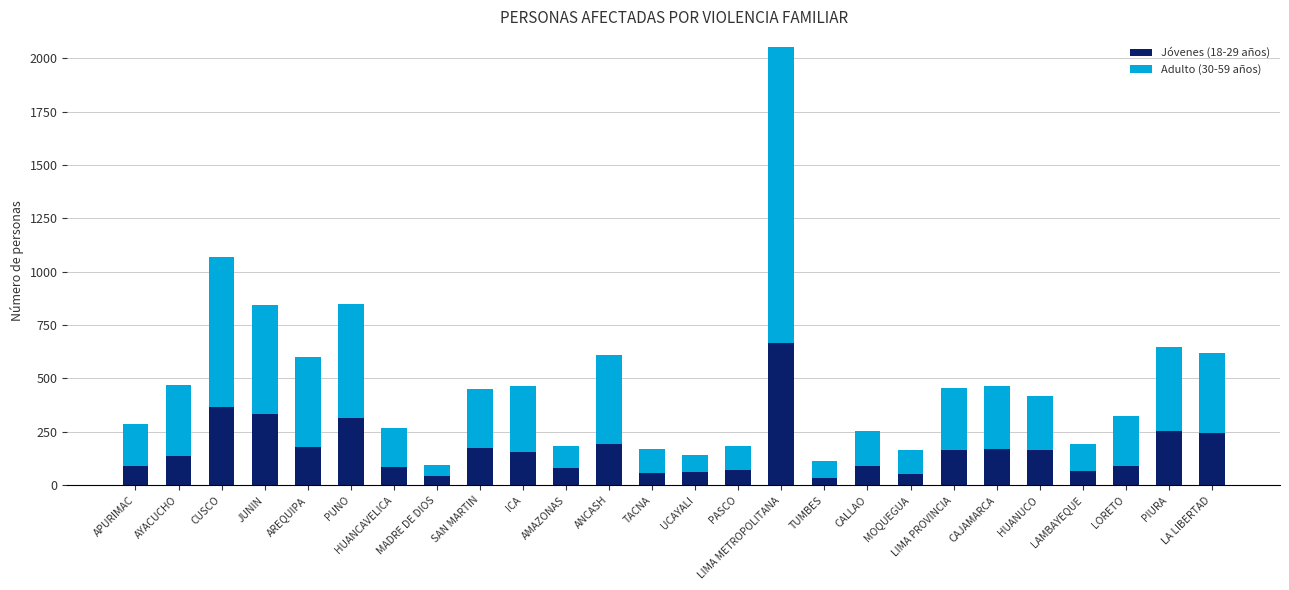

Which category has the highest value in the Jóvenes (18-29 años) series?

LIMA METROPOLITANA